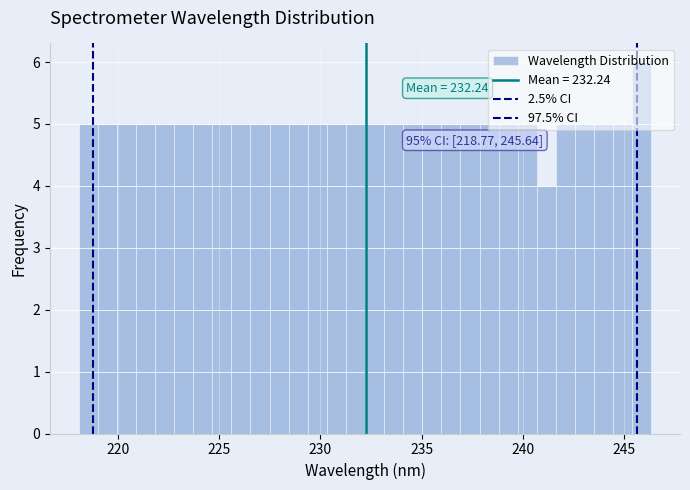

Around what value on the x-axis is the tallest bar? Give the approximate position of its centre, as read against the axis.

246.0